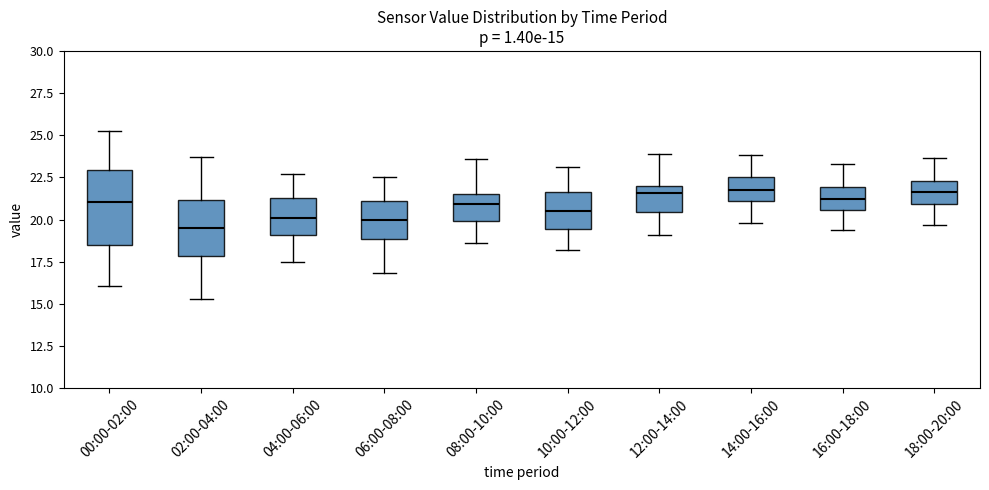

Which box is the tallest, from its lower edge to its upper edge?

00:00-02:00